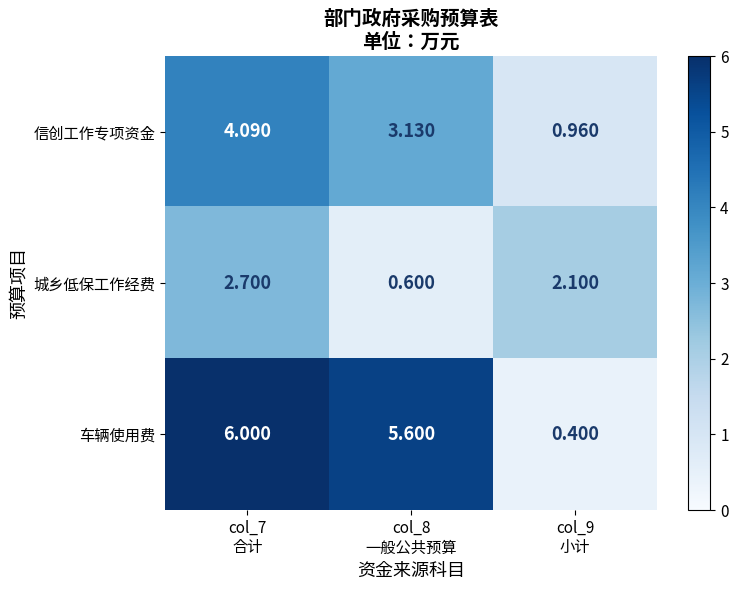

List the series in order of their peak value, highest first.

车辆使用费, 信创工作专项资金, 城乡低保工作经费